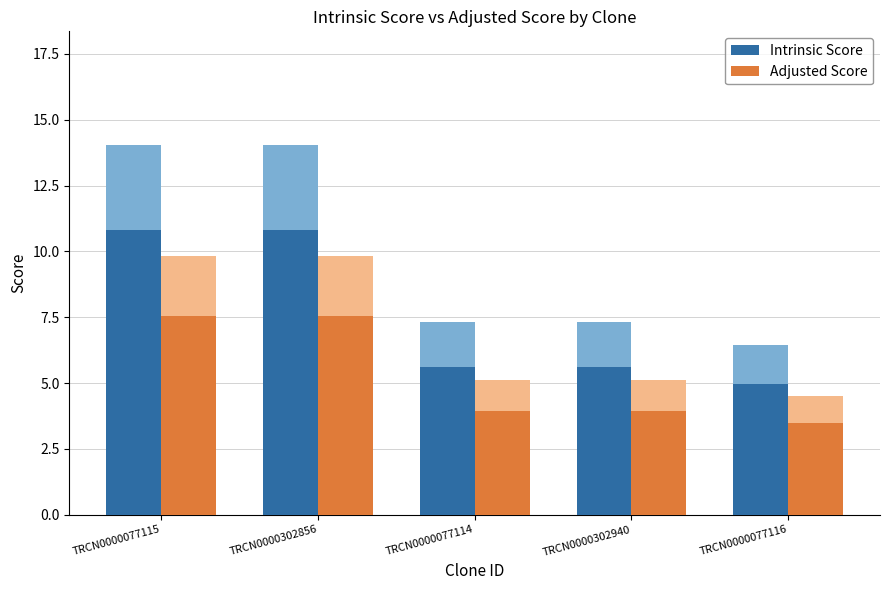

What are all the series names shown in the legend?

Intrinsic Score, Adjusted Score